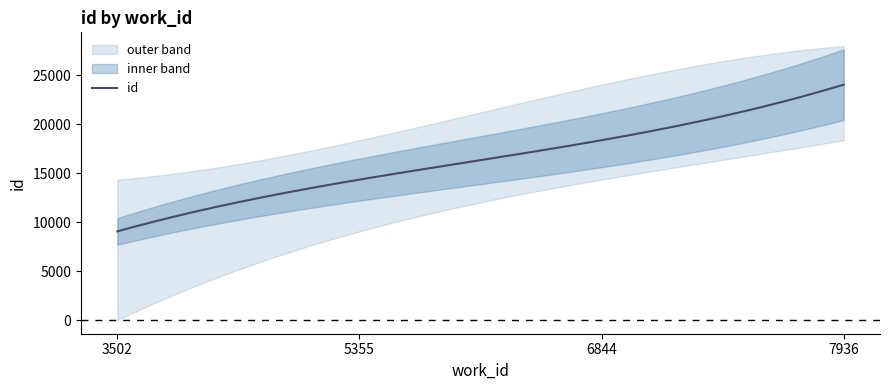

List the labels in order of value, smallest first.

3502, 5355, 6844, 7936